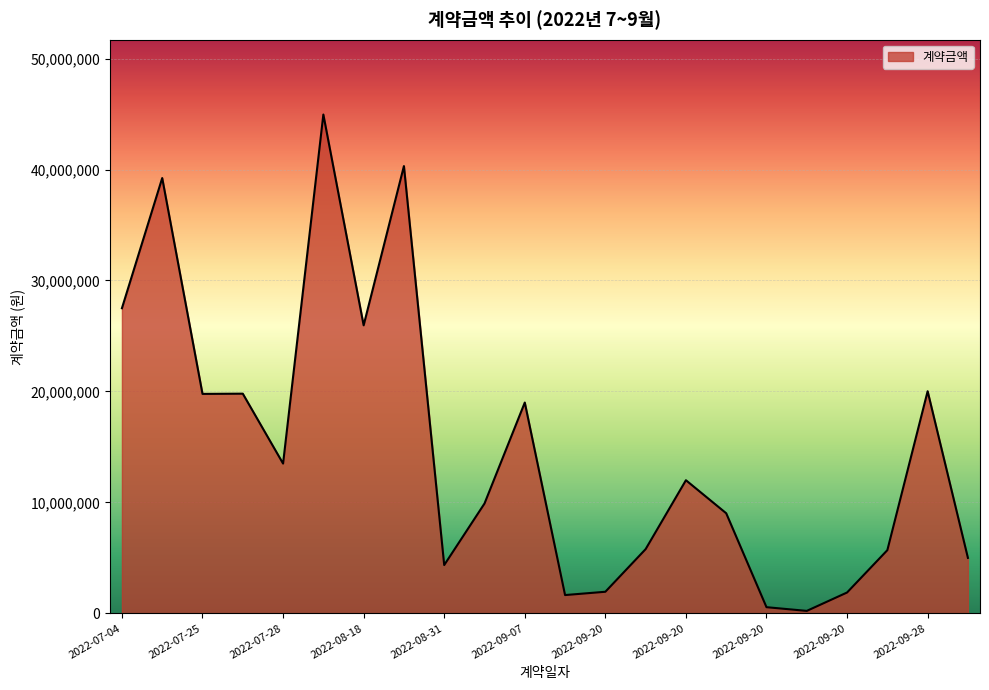

What is the maximum value shown in the chart?

44954200